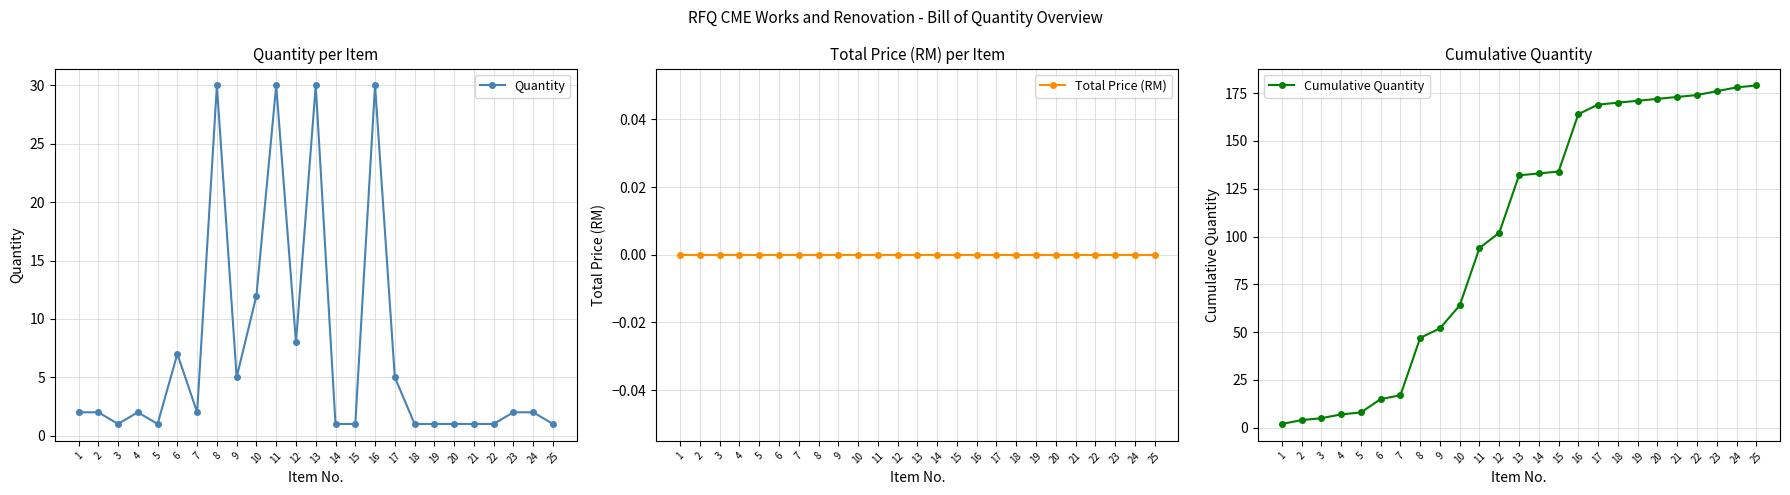

What is the difference between the maximum and minimum values in the Cumulative Quantity series?

177